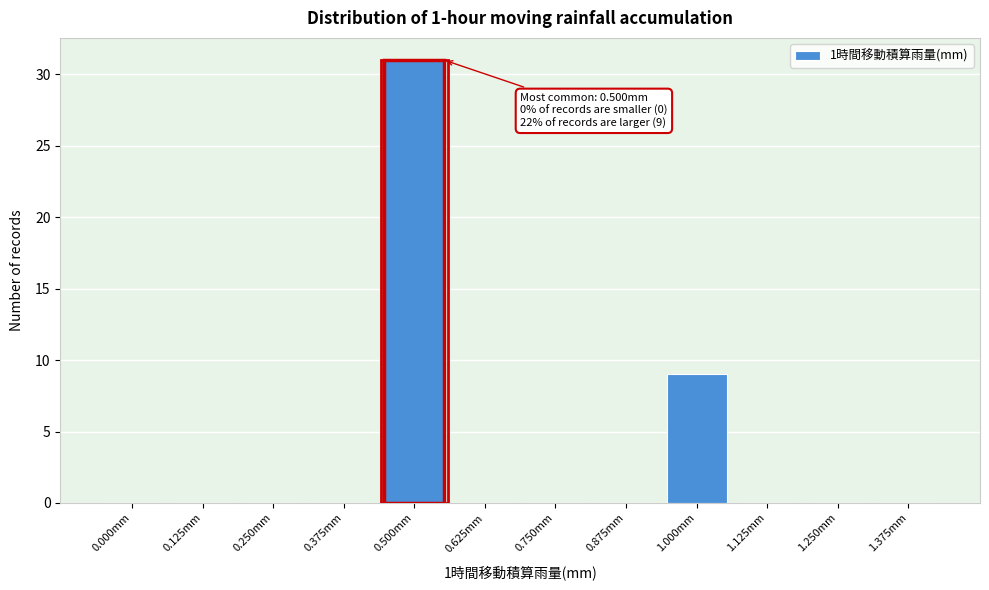

Reading right to left, what are all the values shown in this chart?

1.375mm=0	1.250mm=0	1.125mm=0	1.000mm=9	0.875mm=0	0.750mm=0	0.625mm=0	0.500mm=31	0.375mm=0	0.250mm=0	0.125mm=0	0.000mm=0